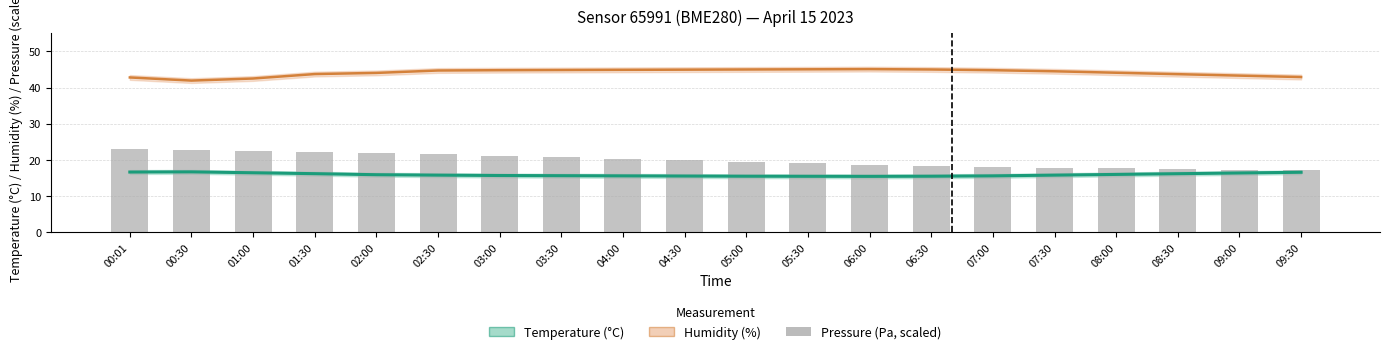

How many values in the Pressure (scaled Pa) series exceed 19?

11